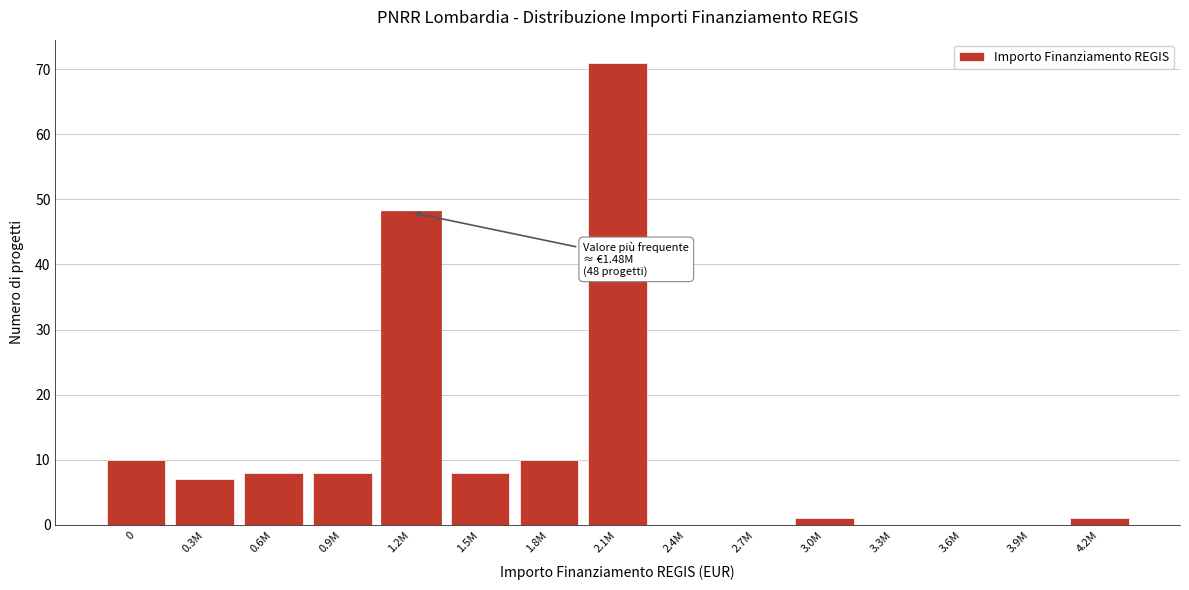

Reading right to left, list all the values displayed in this chart.

4.2M=1	3.9M=0	3.6M=0	3.3M=0	3.0M=1	2.7M=0	2.4M=0	2.1M=71	1.8M=10	1.5M=8	1.2M=48	0.9M=8	0.6M=8	0.3M=7	0=10